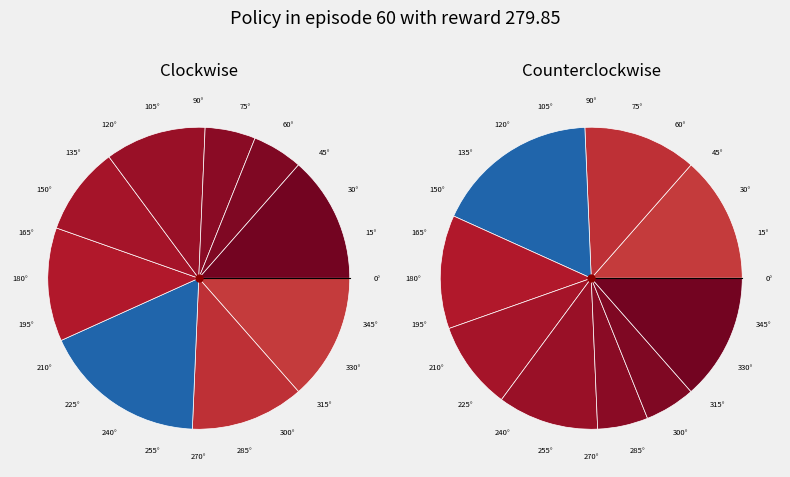

Is it true that 6 is 1% of the pie?

False